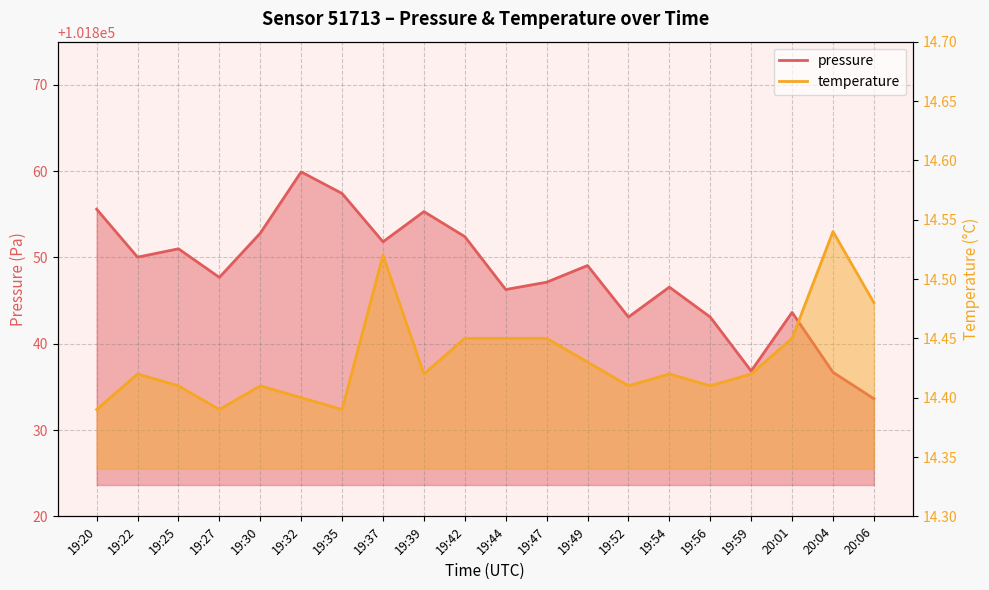

Where is pressure nearest to the value 101846?

19:44